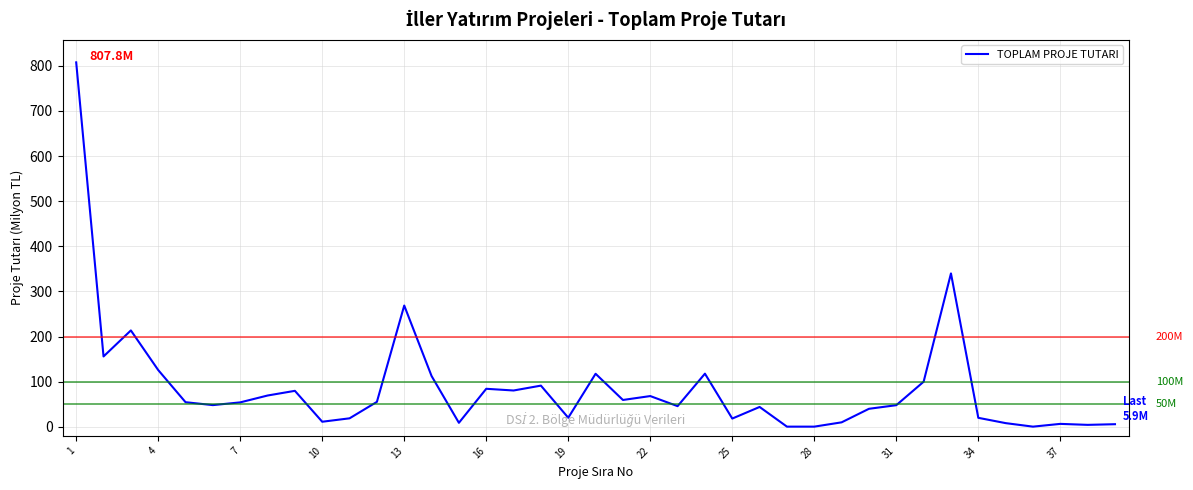

What is the difference between the maximum and minimum values?

807.3